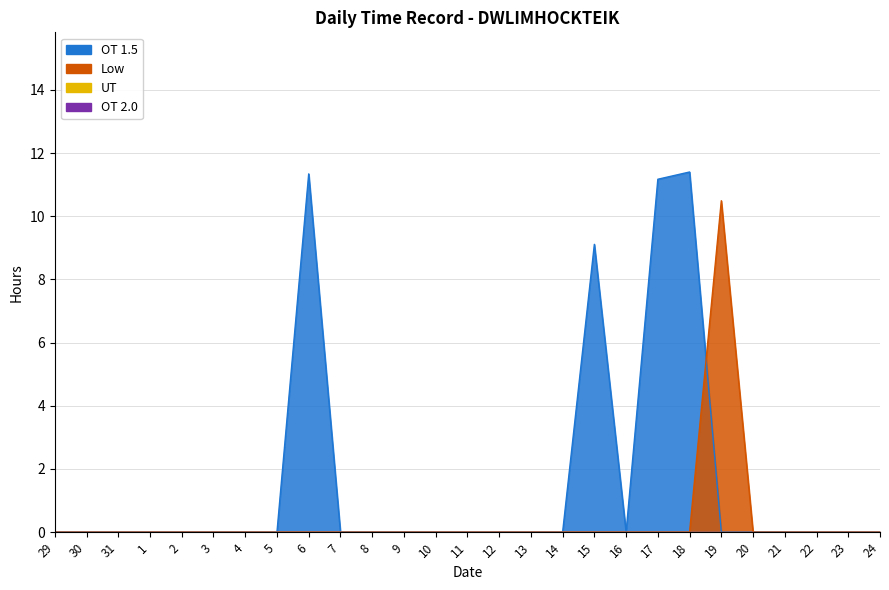

At how many categories does at least one series exceed 5?

5